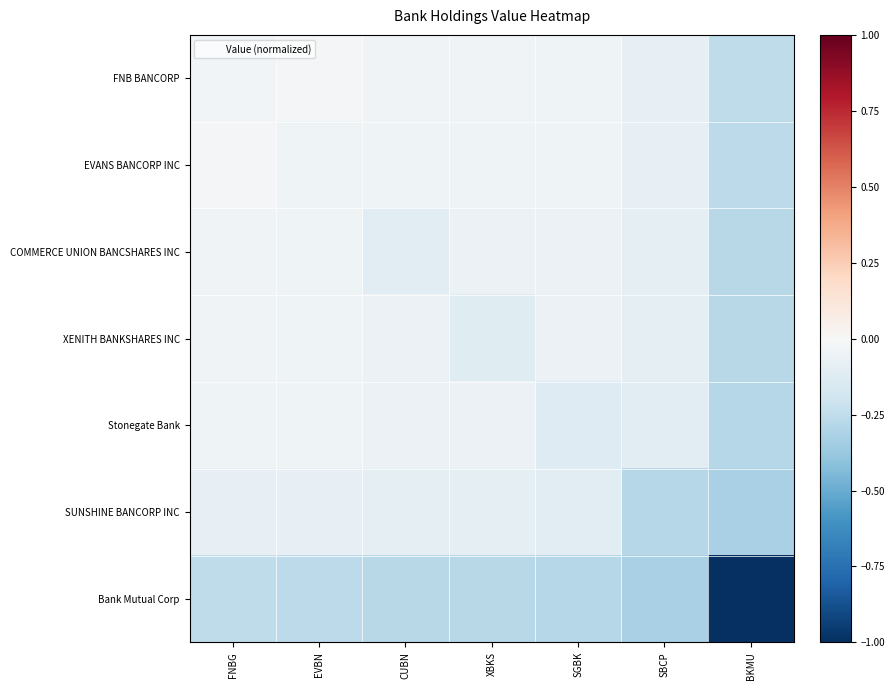

What is the total value across all series at BKMU?

-2.7